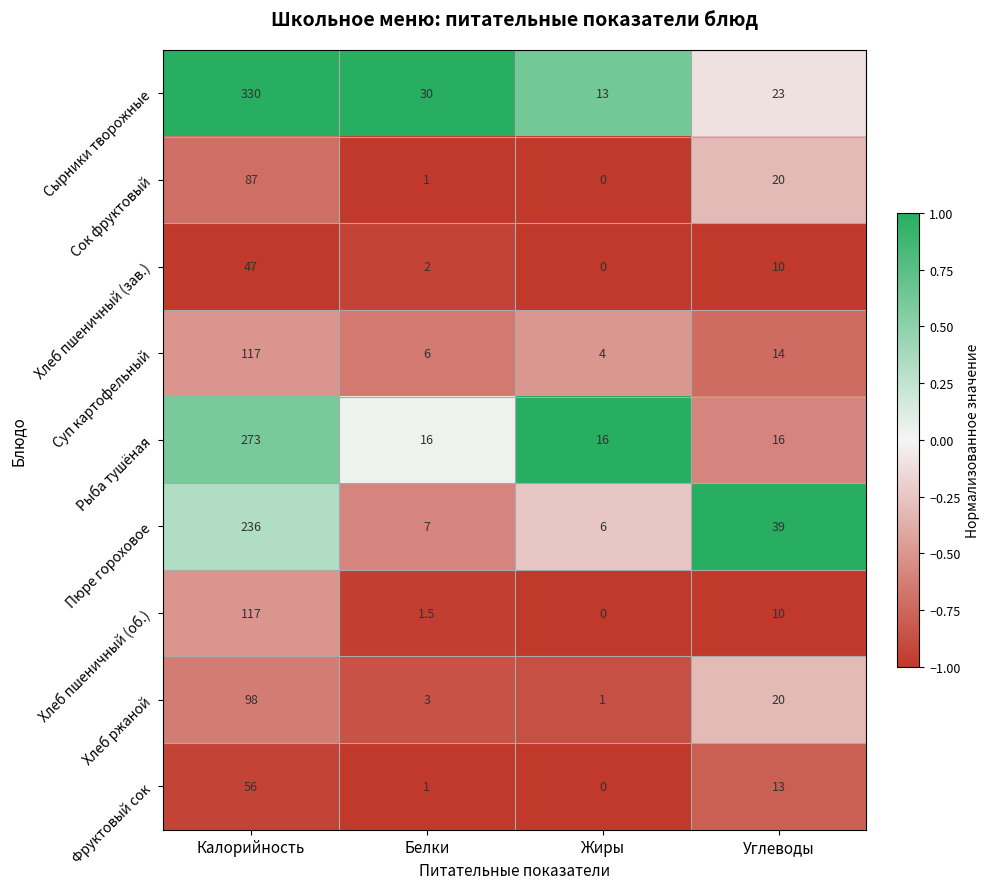

The value of Пюре гороховое at Калорийность is 236.0. True or false?

True